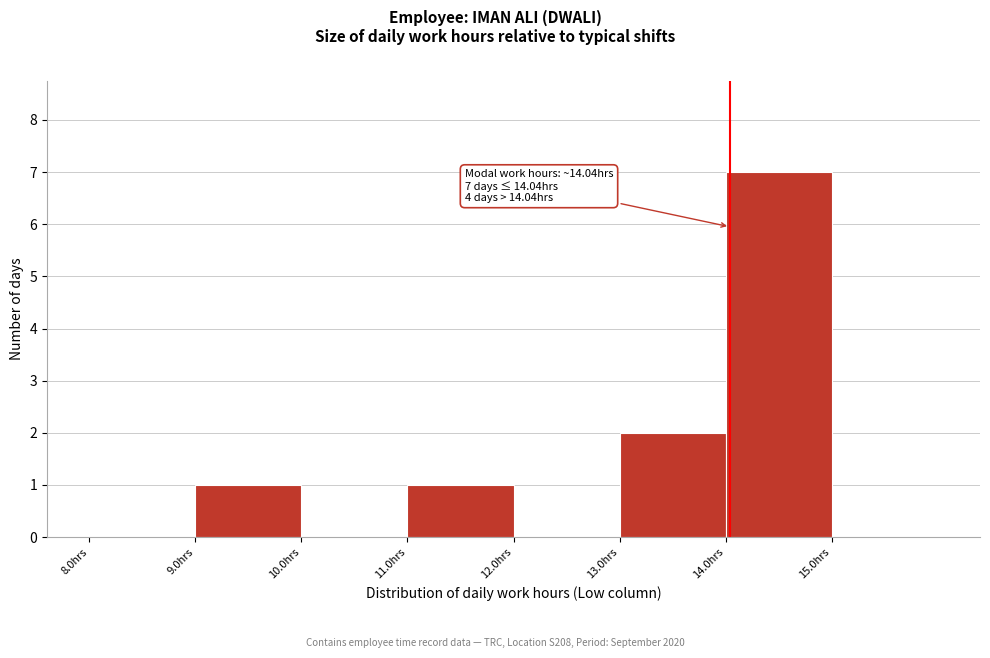

Which range on the x-axis has the tallest bar?

14 to 15